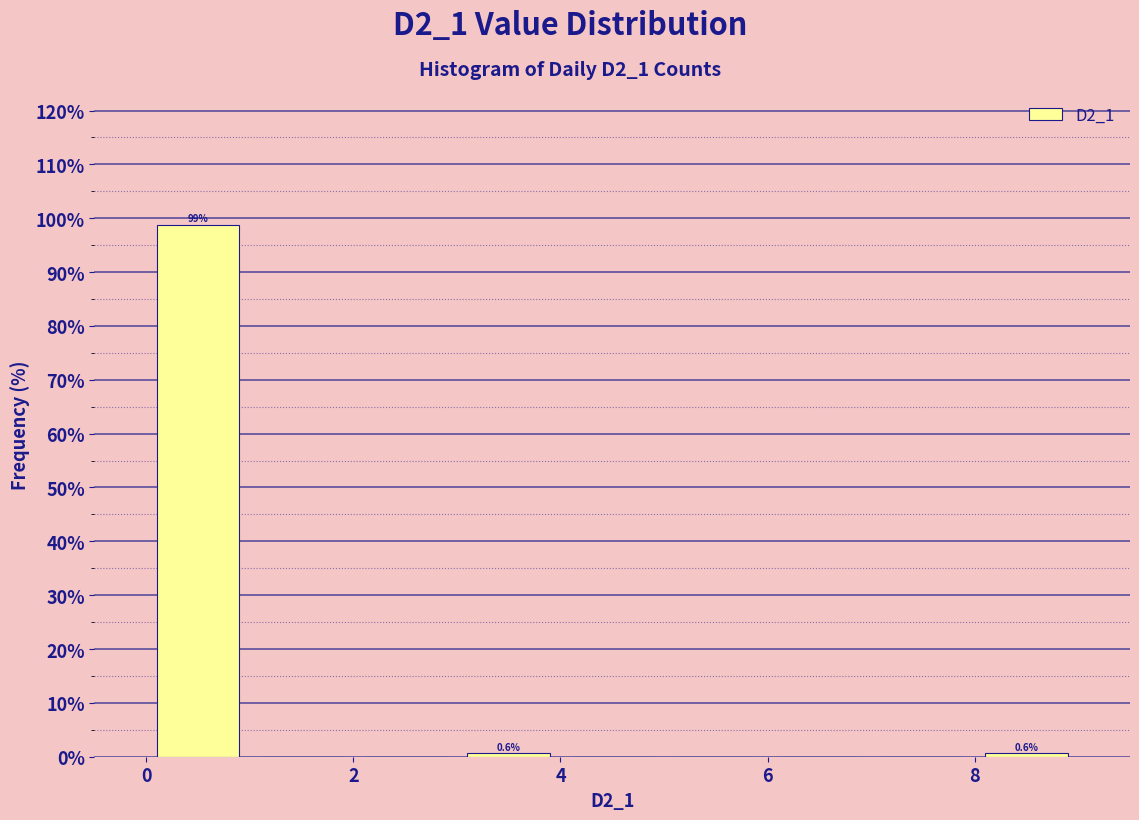

Which range on the x-axis has the tallest bar?

0 to 1